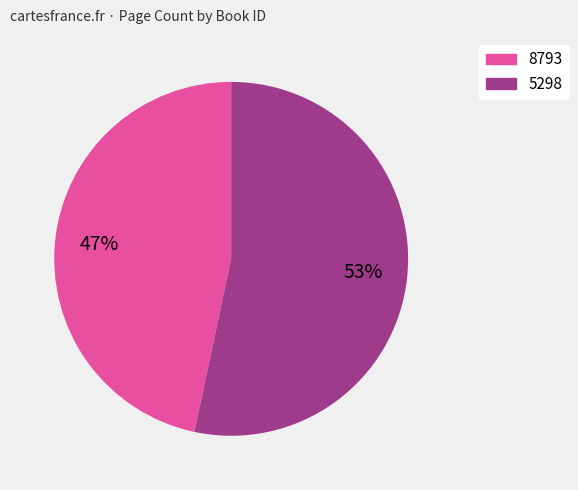

What is the majority slice?

5298